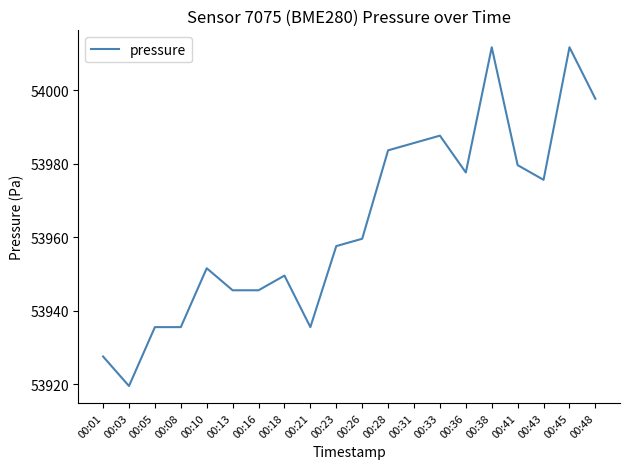

Which has a higher value, 00:38 or 00:28?

00:38